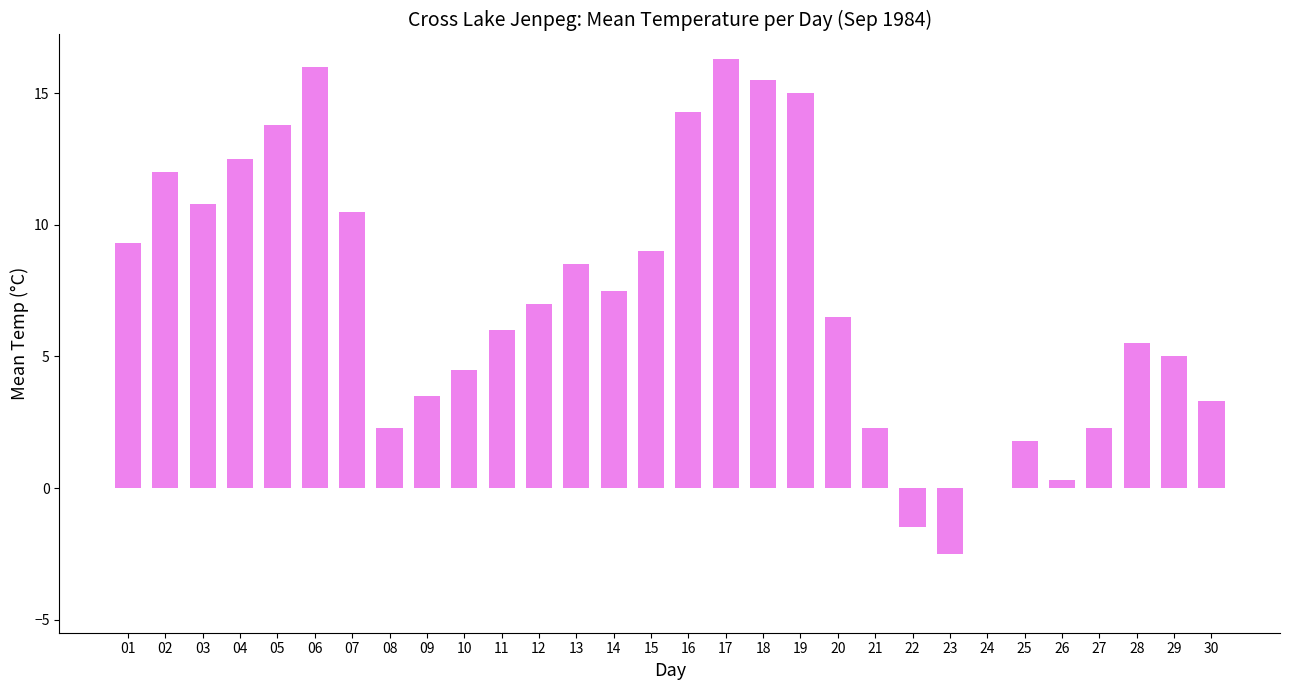

What value does the data have at 27?

2.3